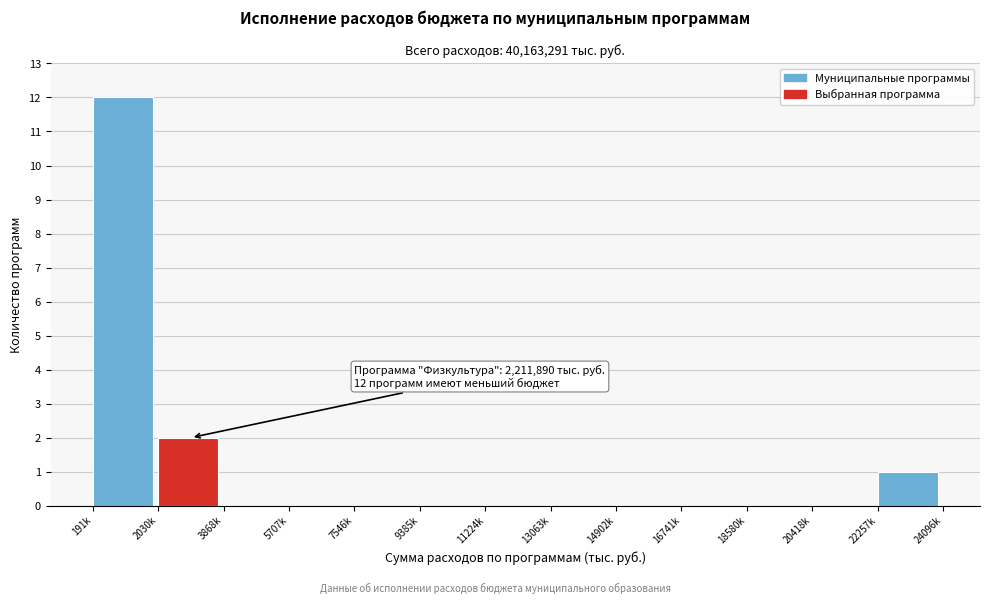

Reading left to right, transcribe all the data shown in this chart.

191k=12	2030k=2	3868k=0	5707k=0	7546k=0	9385k=0	11224k=0	13063k=0	14902k=0	16741k=0	18580k=0	20418k=0	22257k=1